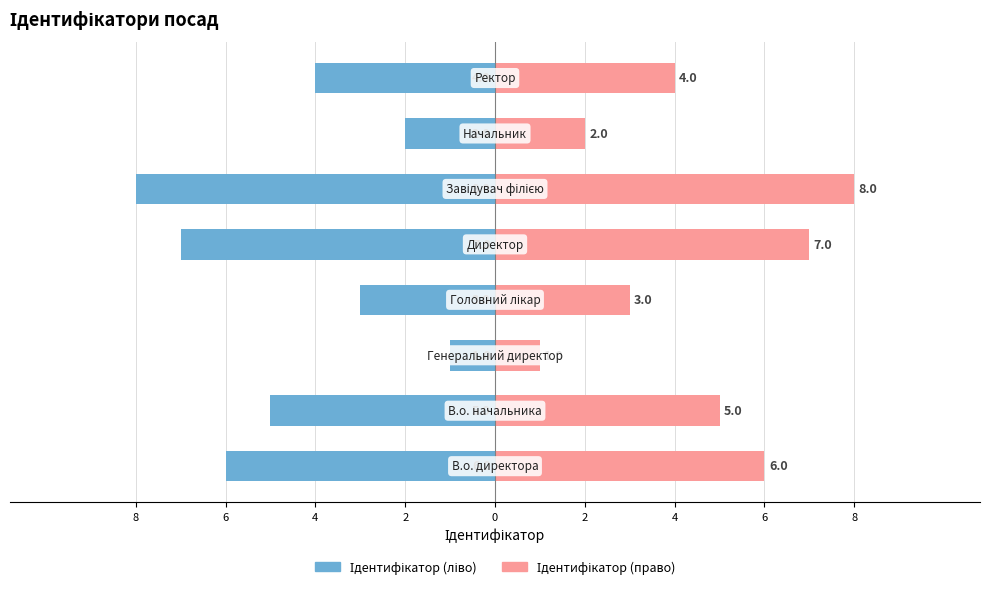

Does the chart contain stacked bars?

No